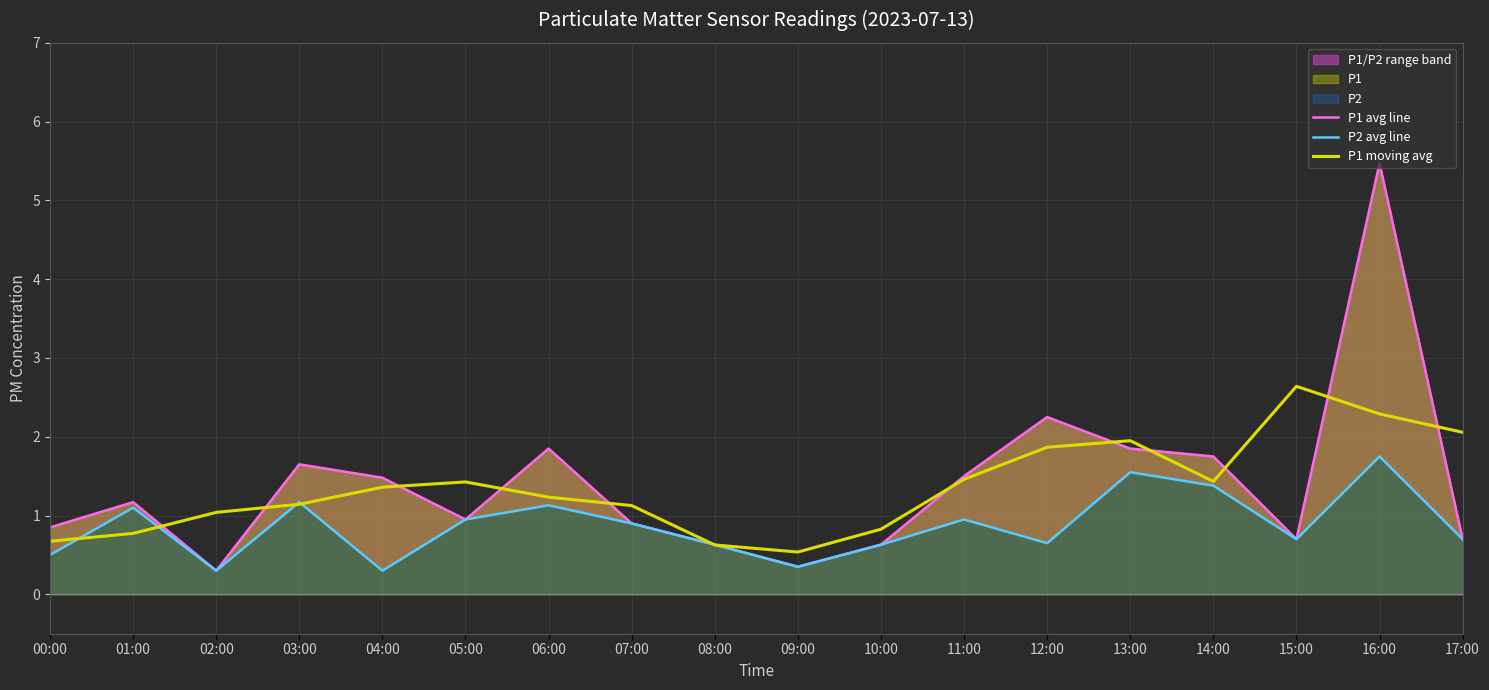

How many interior local peaks does the P2 avg line series have?

6